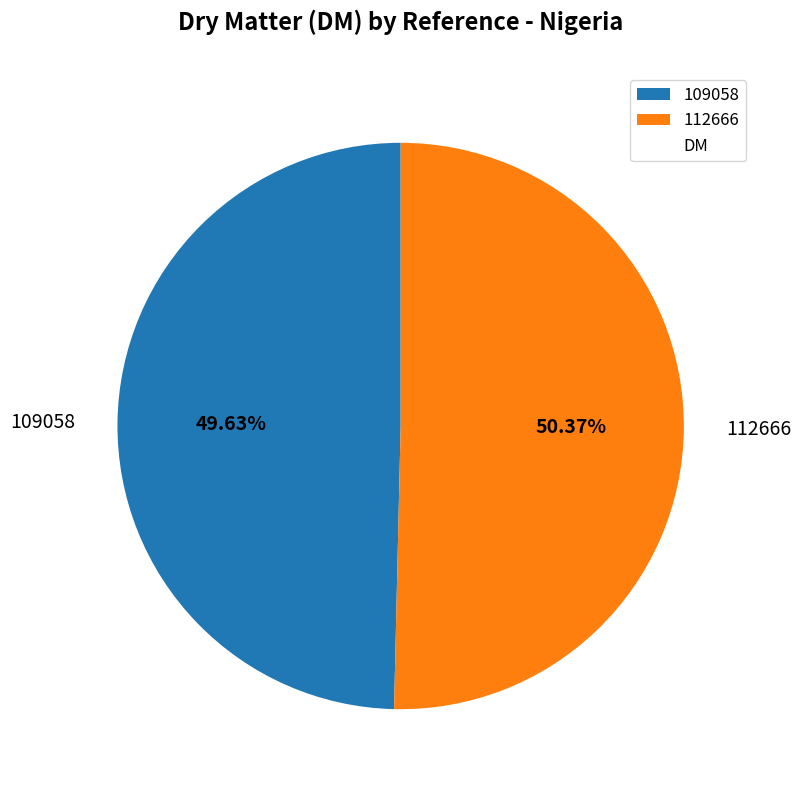

What percentage is NOT represented by 109058?

50.4%